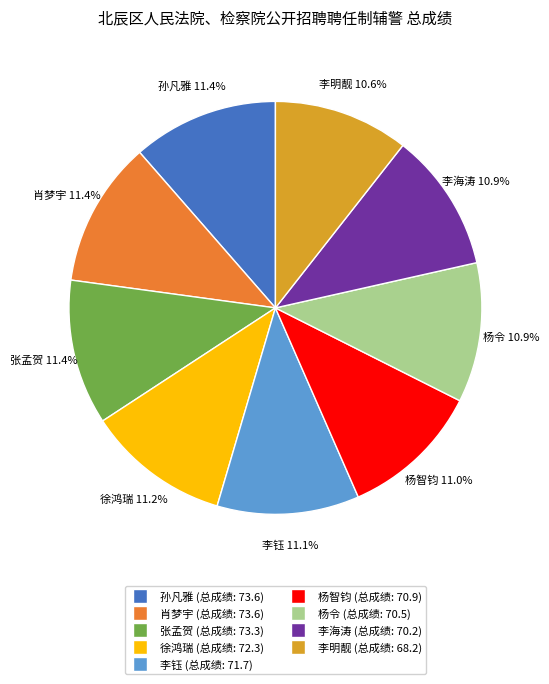

Which has a higher value, 肖梦宇 or 李明靓?

肖梦宇